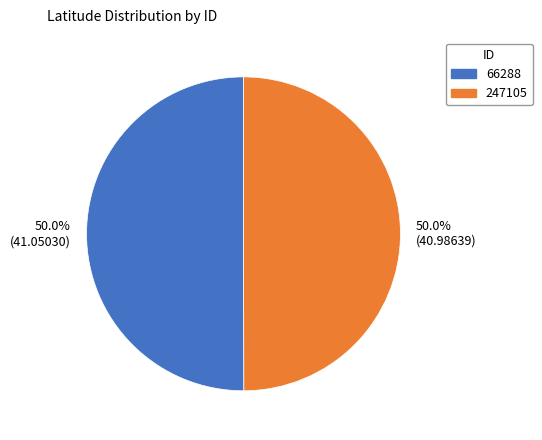

What is the ratio of the value at 50.0% (41.05030) to the value at 50.0% (40.98639)?

1.0